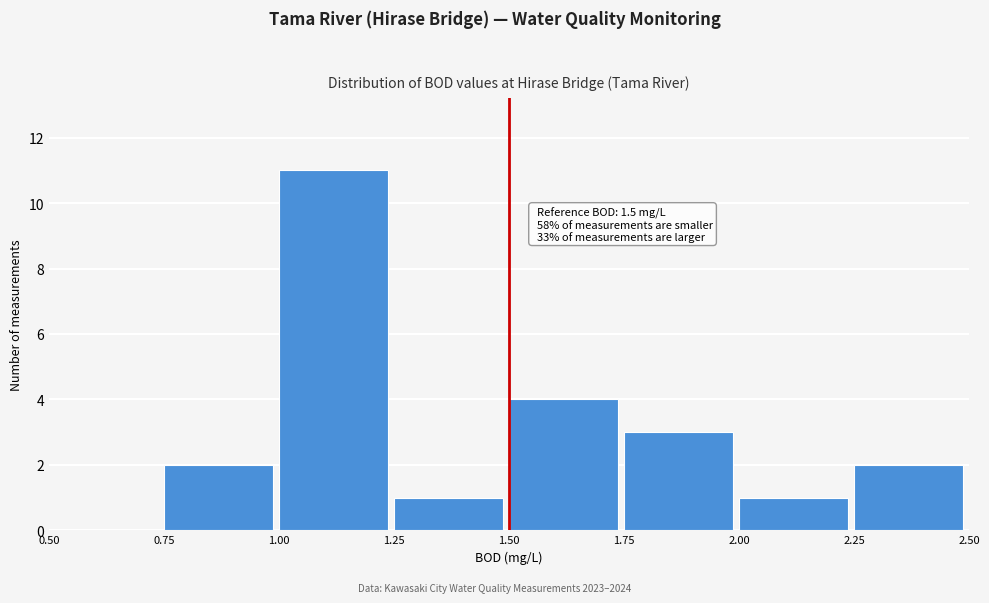

Over which range of the x-axis is the bar tallest?

1.00 to 1.25